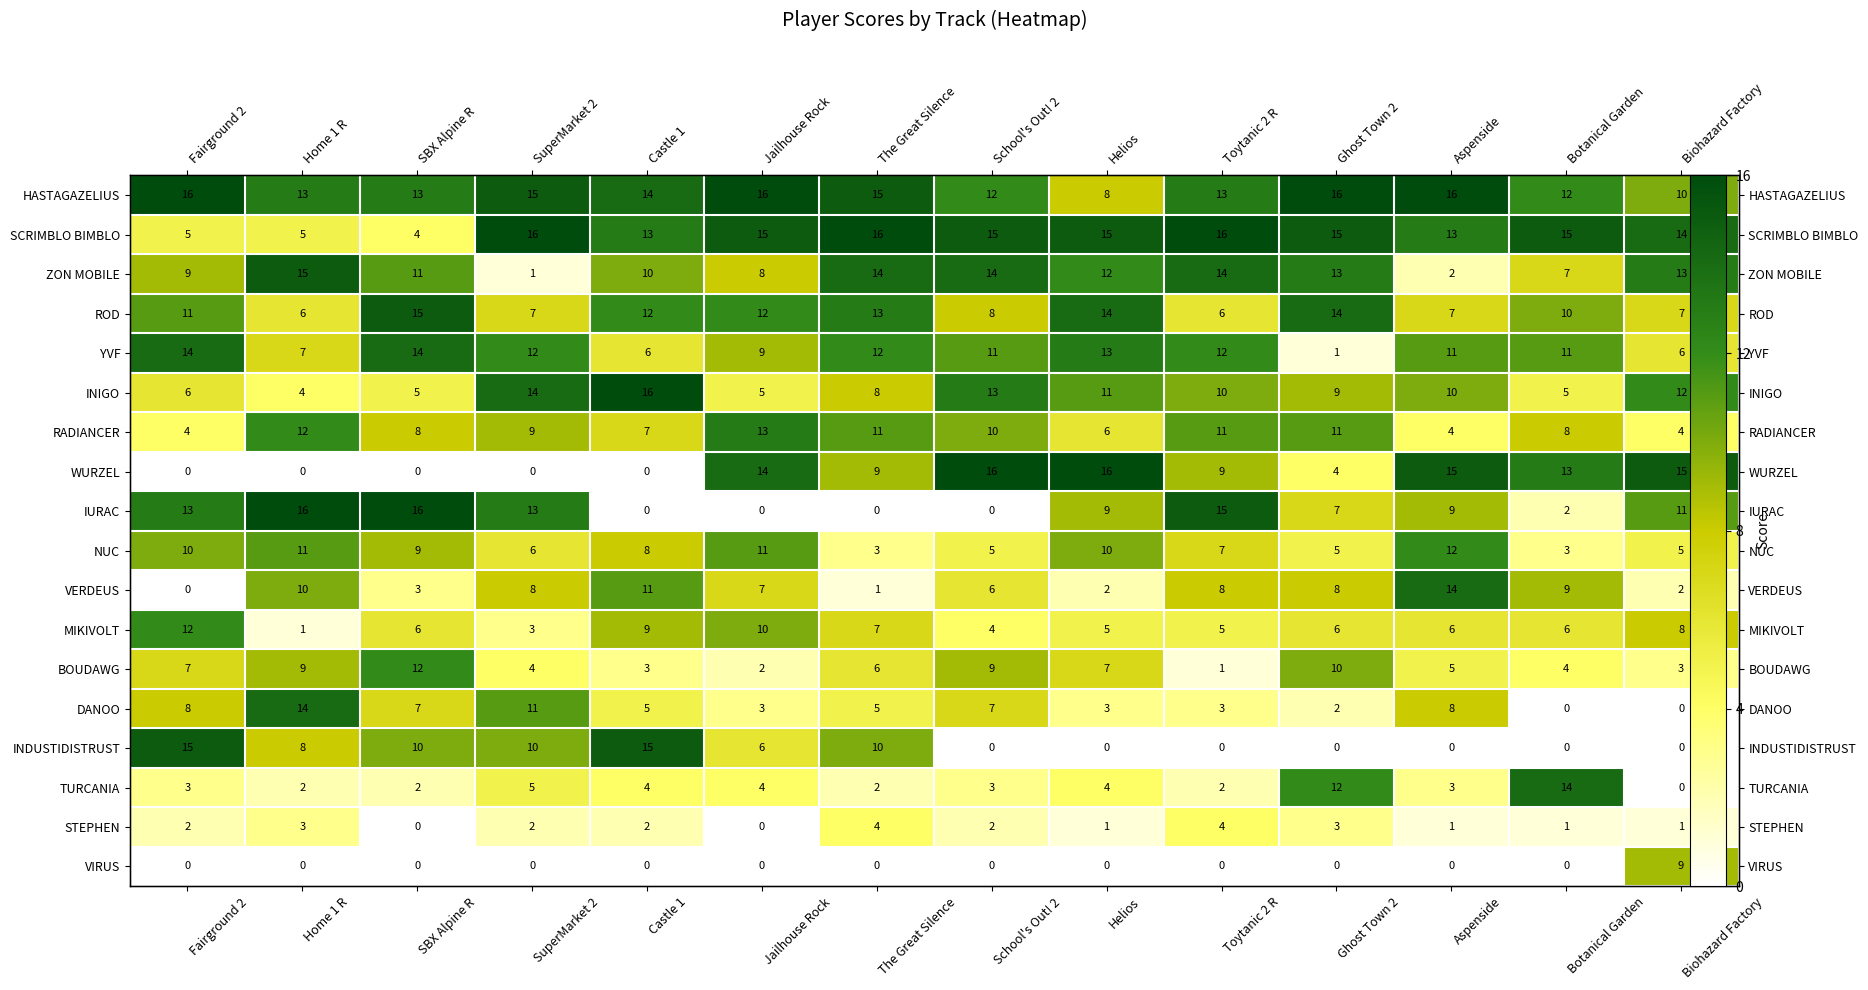

What is the spread (max minus min) of values at SBX Alpine R?

16